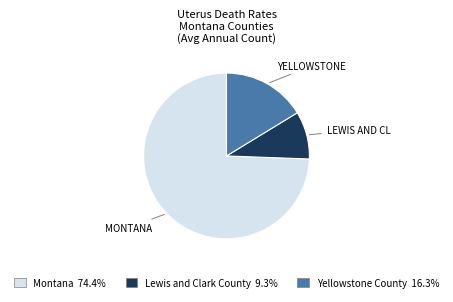

Is the sum of Yellowstone County and Lewis and Clark County greater than half?

No